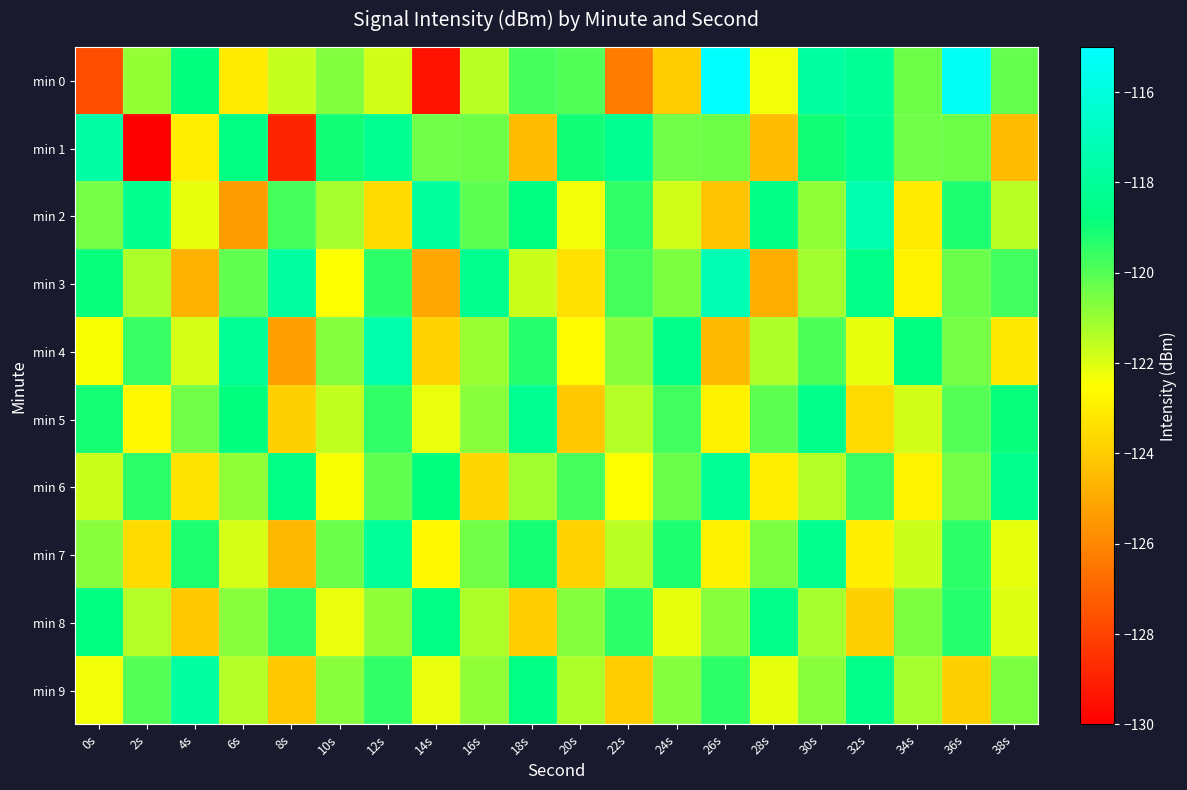

Between 30s and 6s, which is larger?

30s